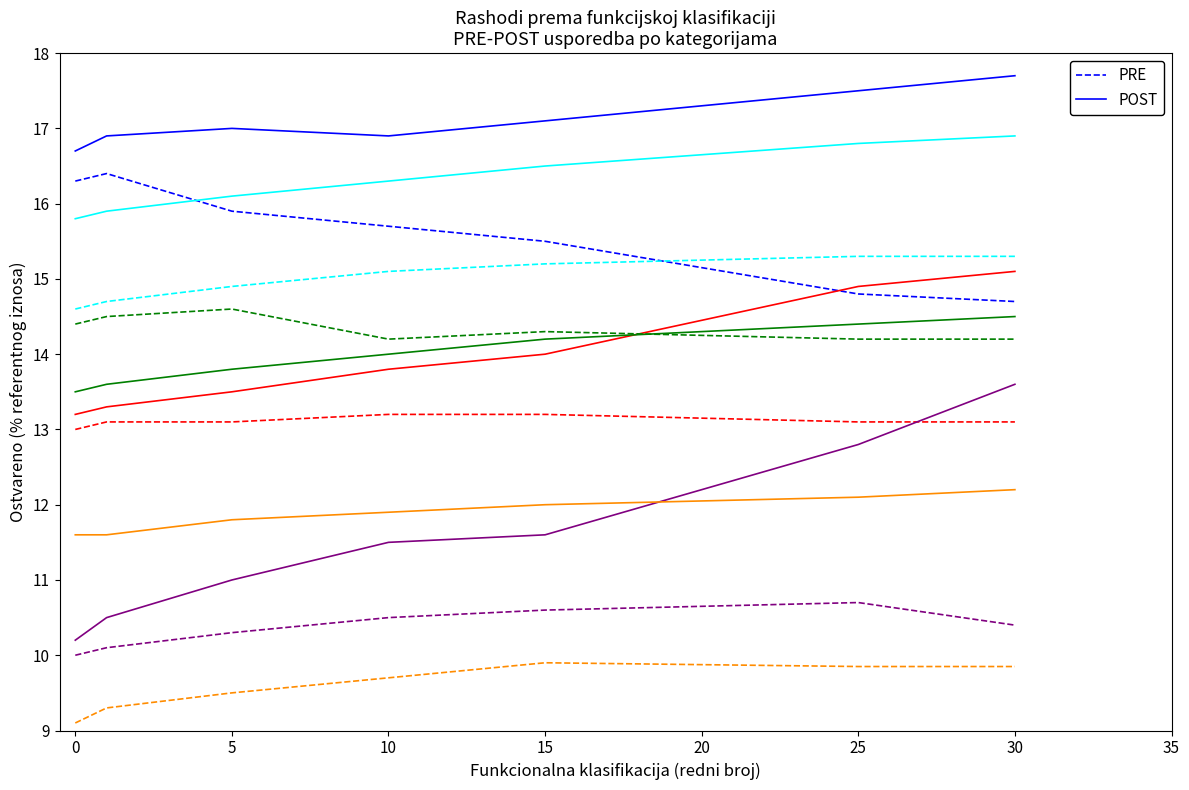

The value of PRE at 15 is 15.5. True or false?

True